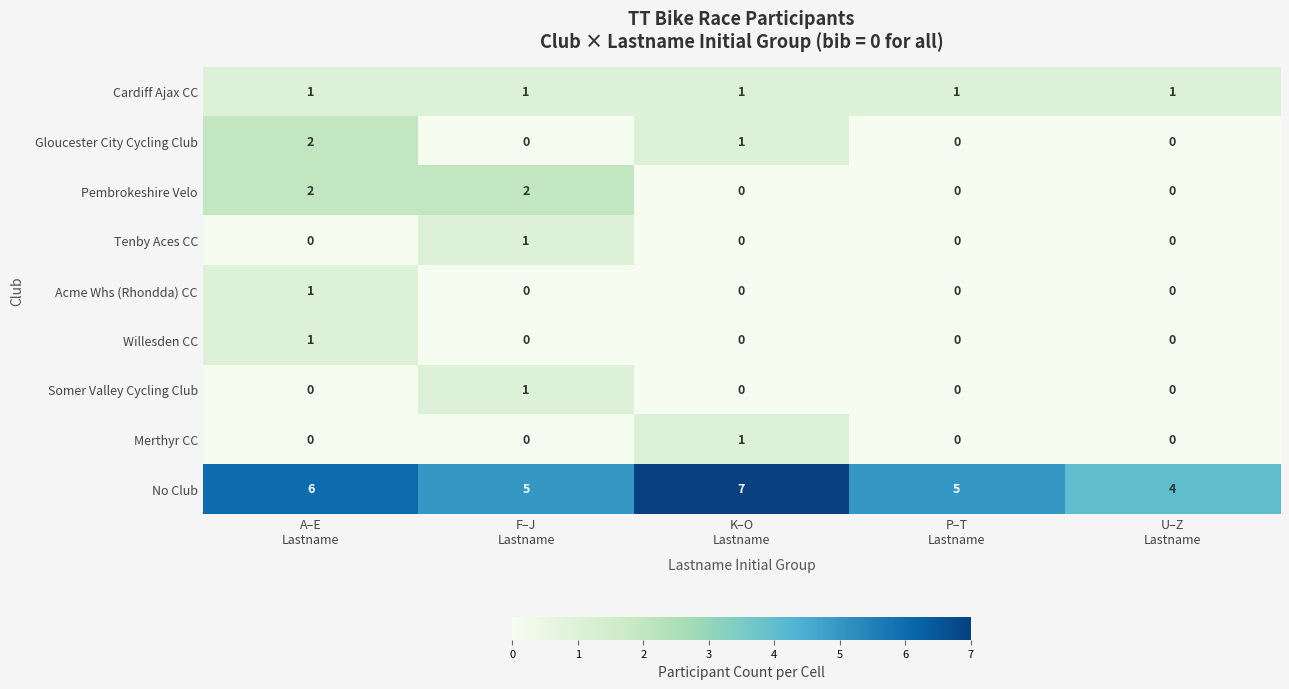

At which category is the sum across all series the highest?

A–E
Lastname